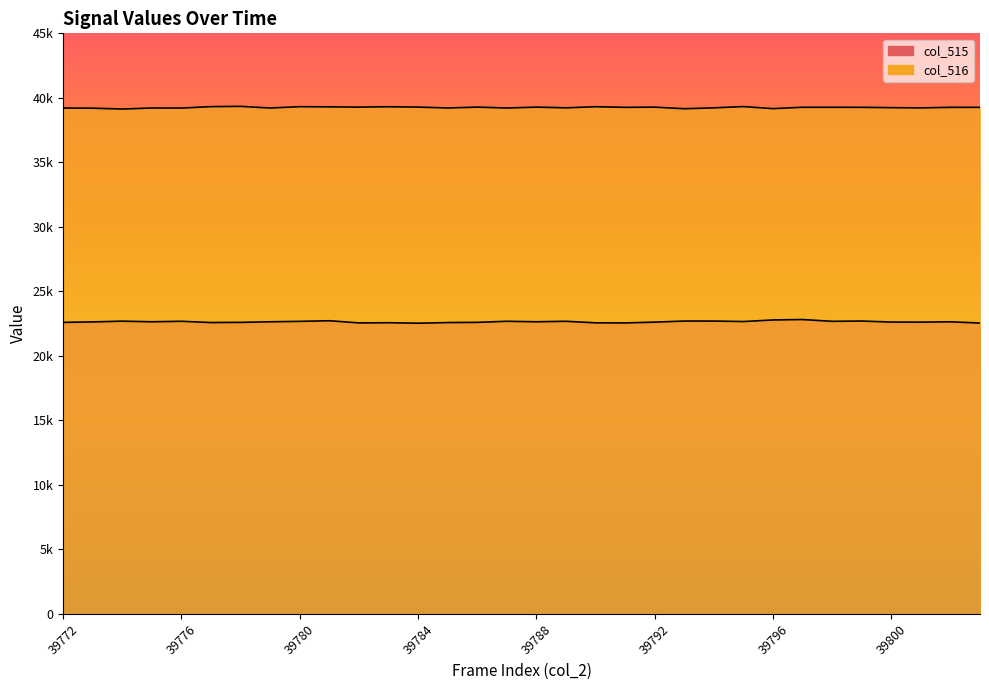

True or false: col_515 and col_516 intersect in this chart.

False